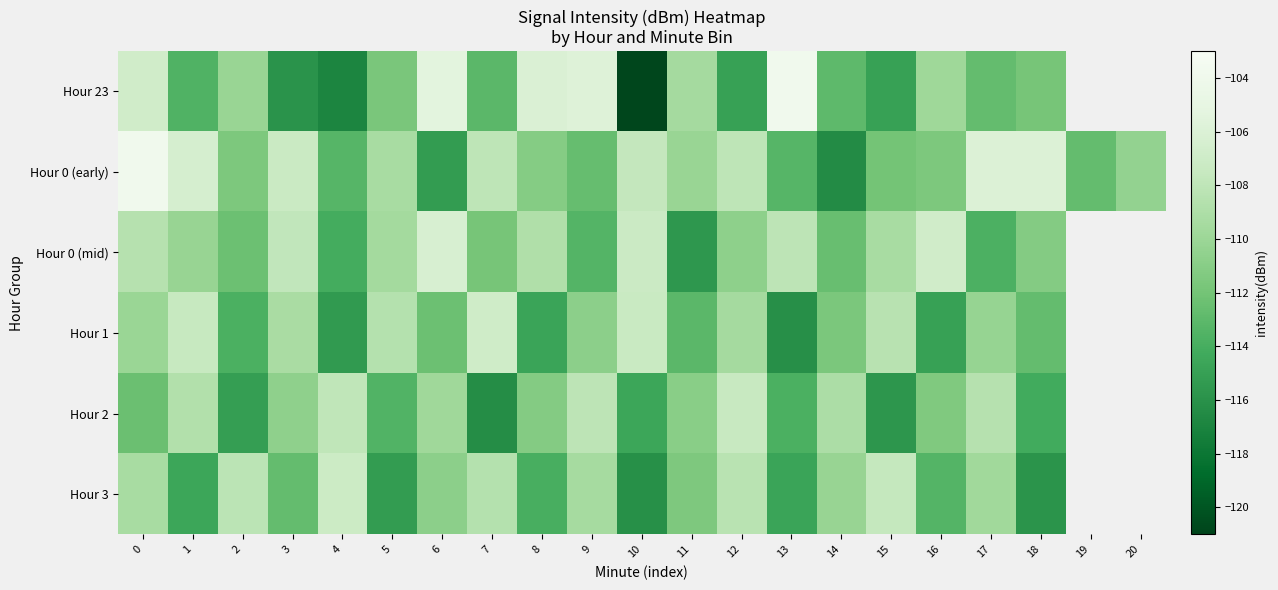

At how many categories does at least one series exceed -113?

21